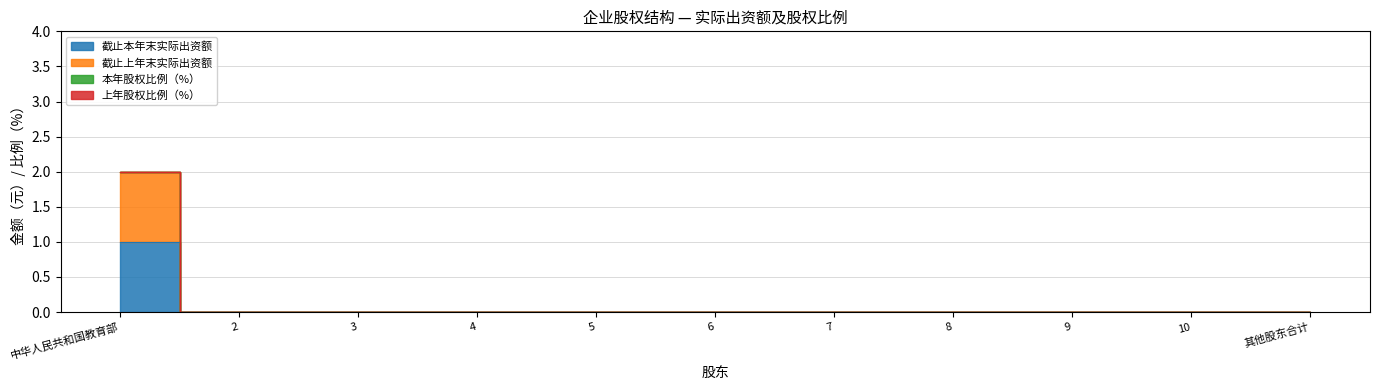

True or false: 截止上年末实际出资额 and 截止本年末实际出资额 cross at least once.

False